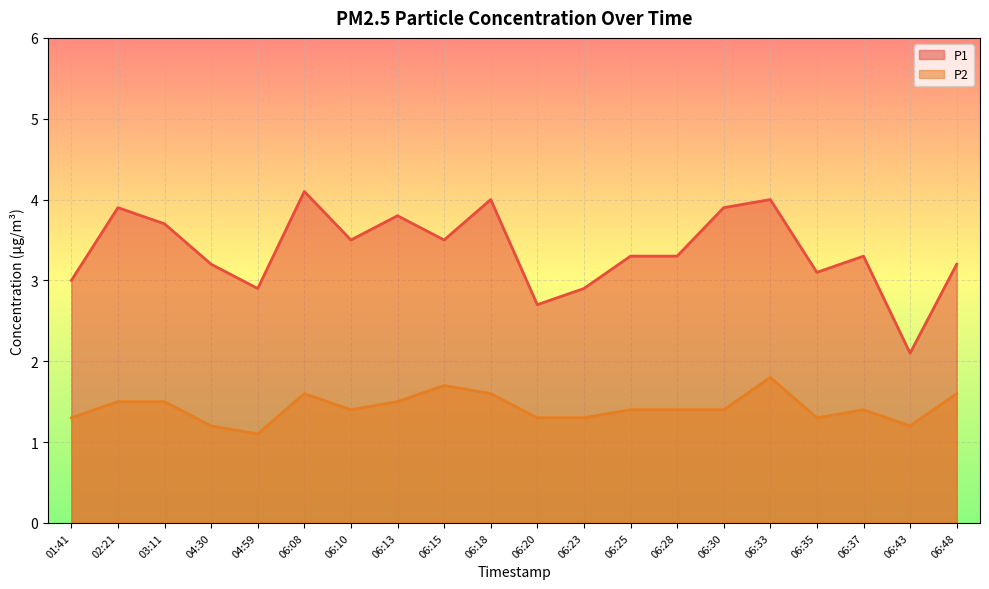

At 06:28, list the series in order from largest to smallest.

P1, P2